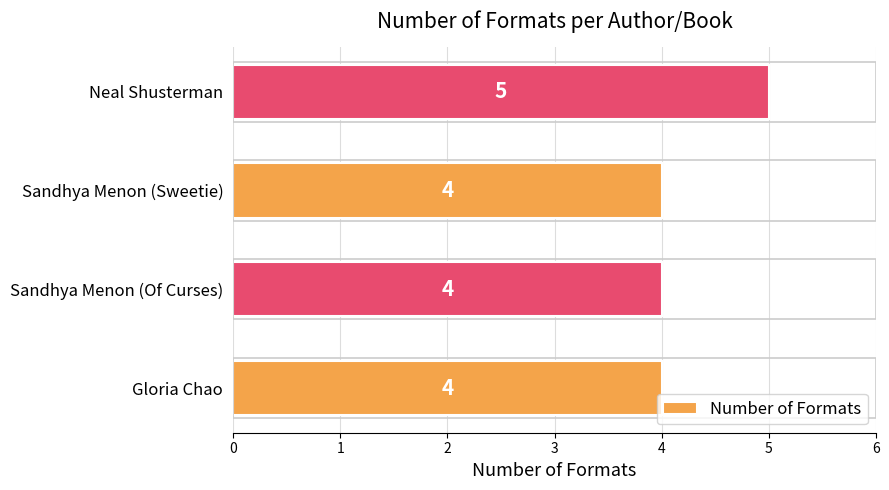

Are the bars grouped side by side (vs. stacked)?

No